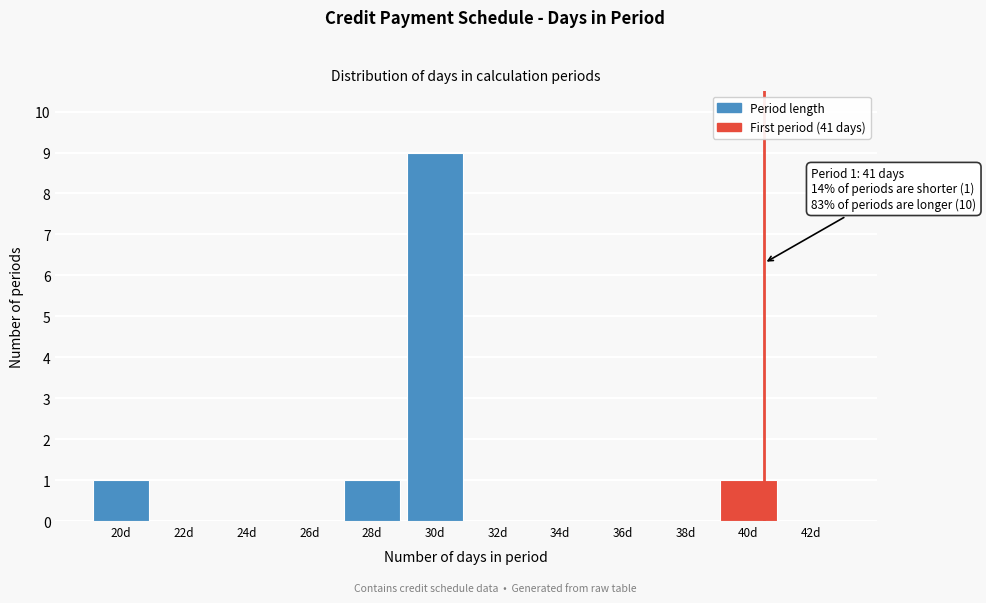

Reading left to right, list all the values displayed in this chart.

20d=1	22d=0	24d=0	26d=0	28d=1	30d=9	32d=0	34d=0	36d=0	38d=0	40d=1	42d=0